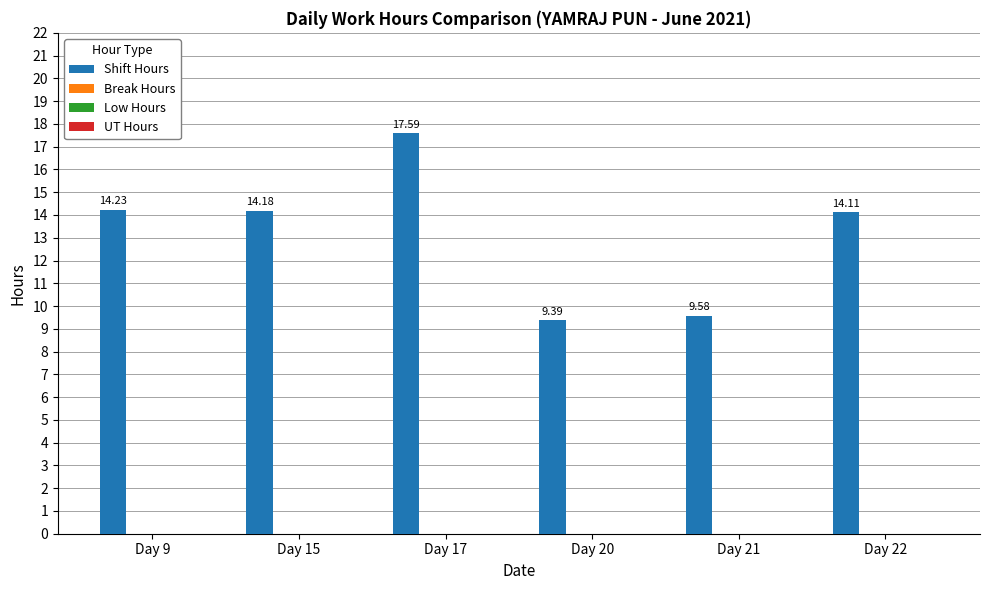

What is the difference between the maximum and minimum values?

8.2